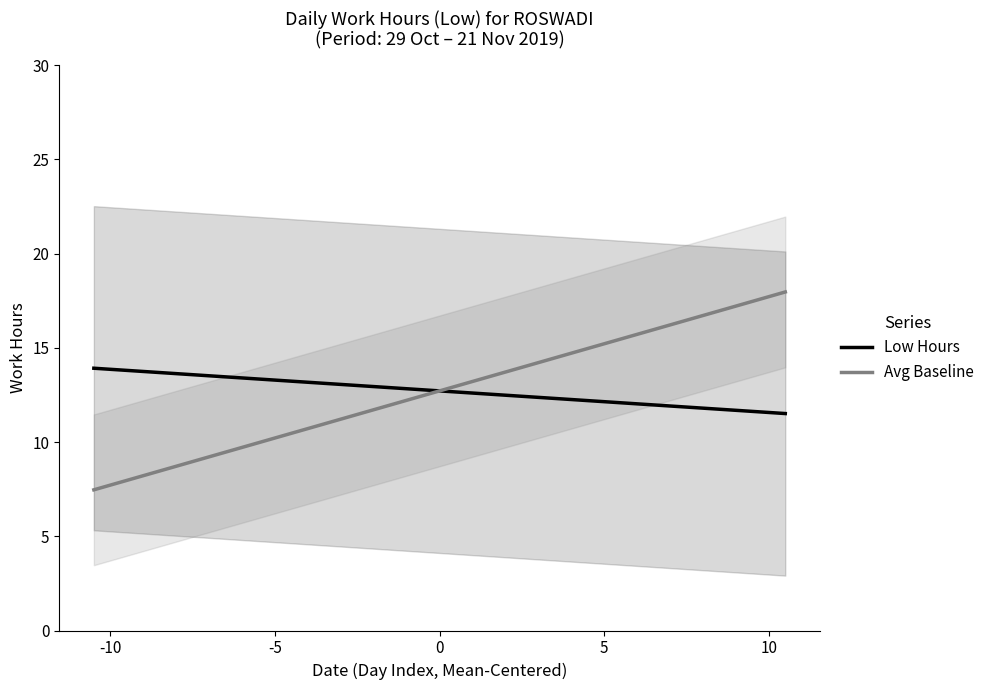

What is the sum of all Low Hours values?

279.7